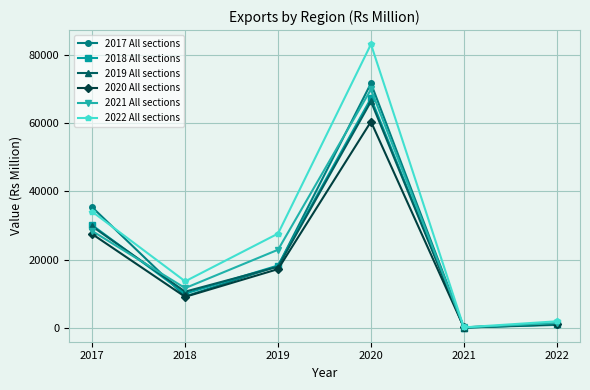

Reading left to right, extract all data points from this chart.

2017 All sections: 35310	9185	18126	71662	74	846
2018 All sections: 30048	10005	18256	67266	67	1020
2019 All sections: 29698	10593	17908	66351	75	997
2020 All sections: 27457	9074	17204	60427	132	1207
2021 All sections: 28348	11634	22881	69880	97	1349
2022 All sections: 34020	13621	27610	83110	117	1897